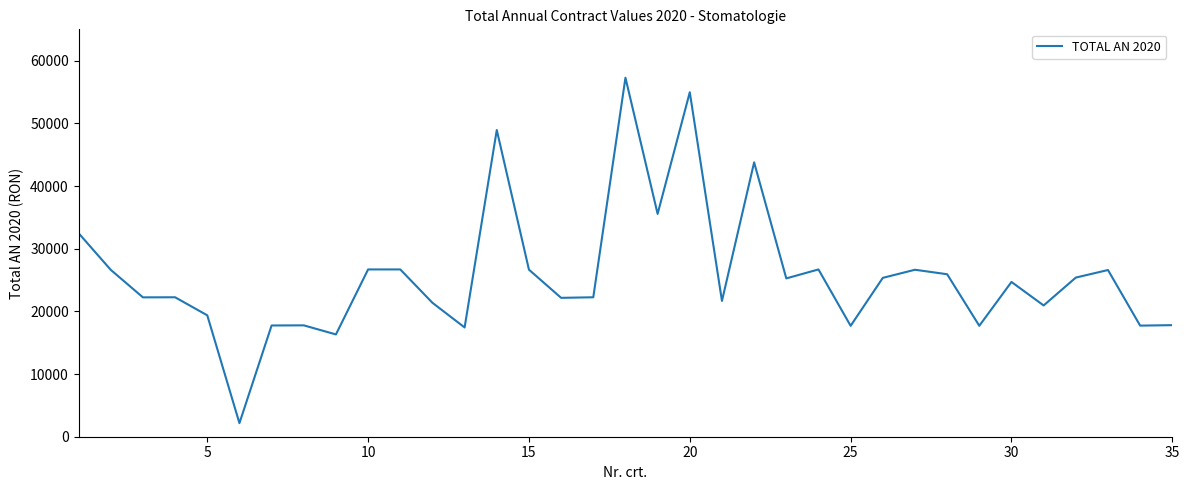

What is the greatest value displayed?

57281.0